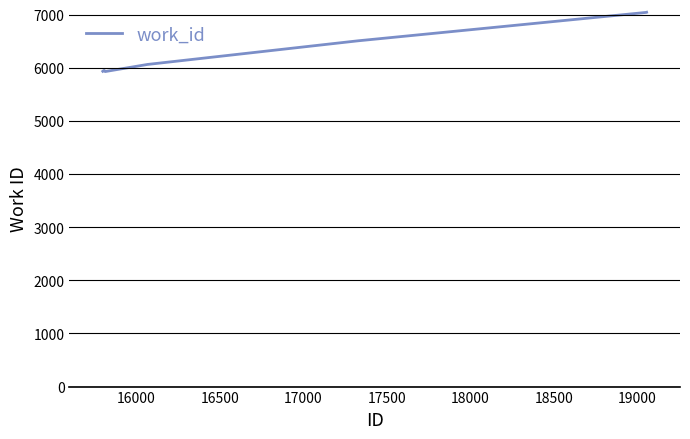

What is the minimum value shown in the chart?

5934